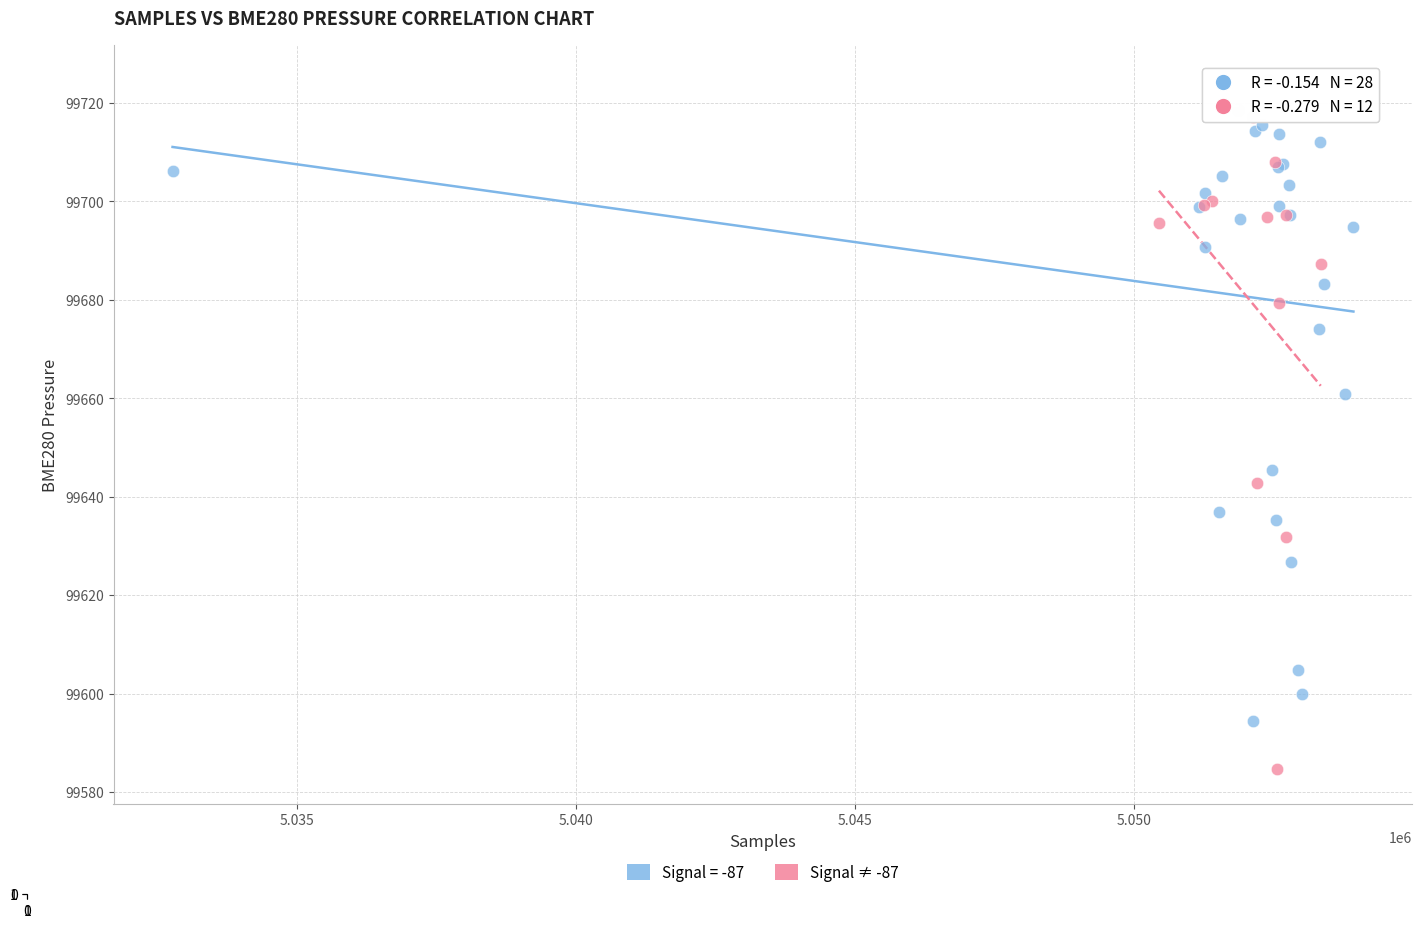

Which series contains the lowest Y value?

Signal ≠ -87